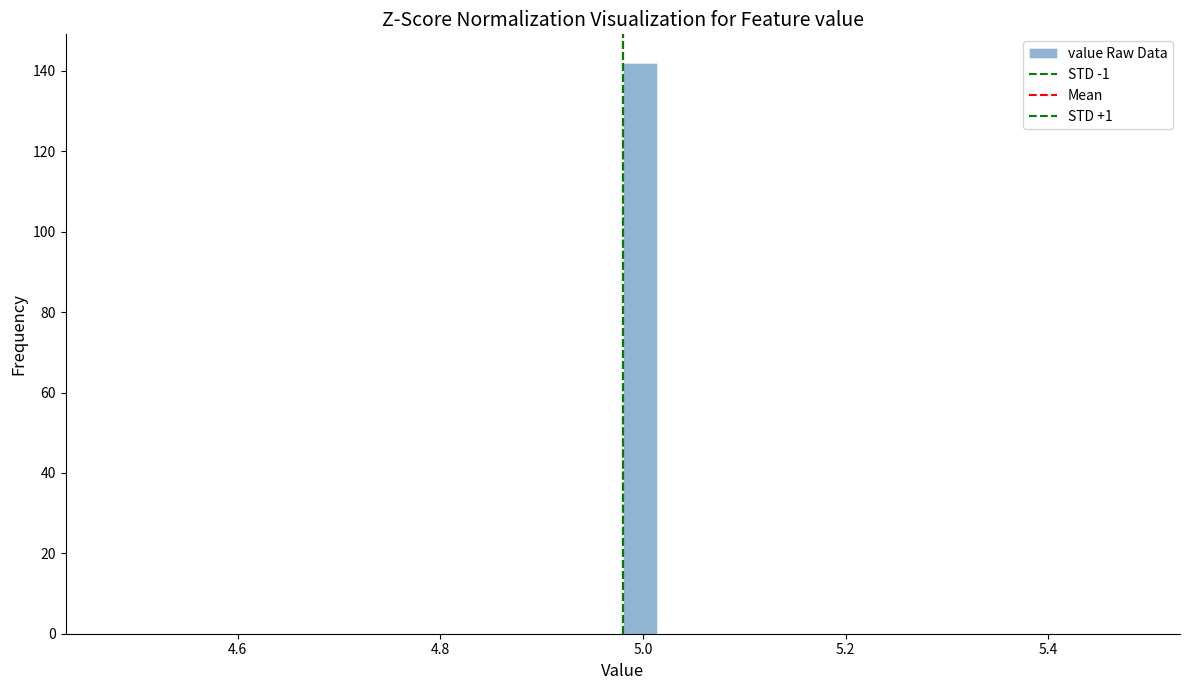

Around what value on the x-axis is the tallest bar? Give the approximate position of its centre, as read against the axis.

5.00